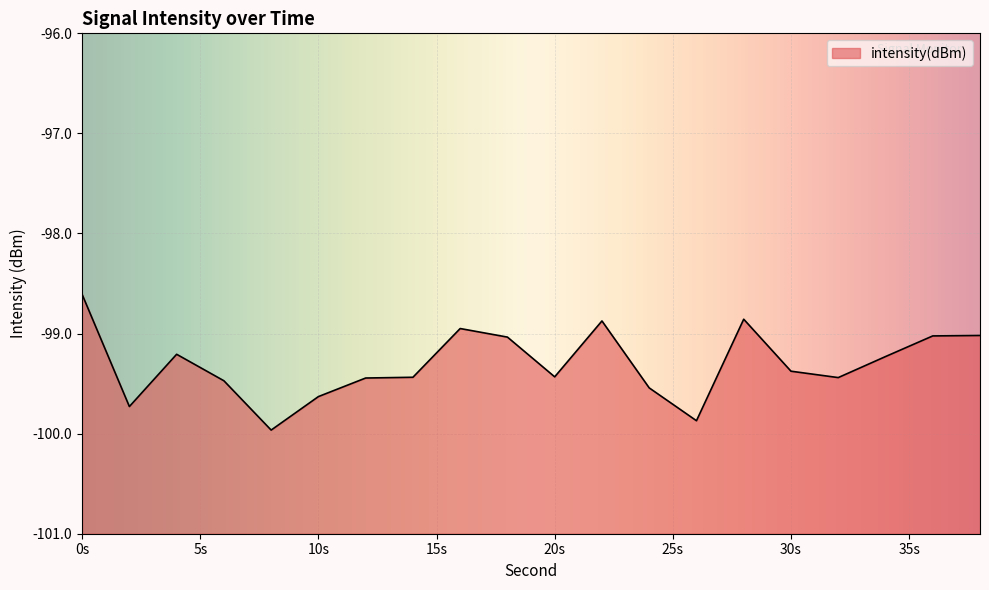

What is the difference between the maximum and minimum values?

1.4